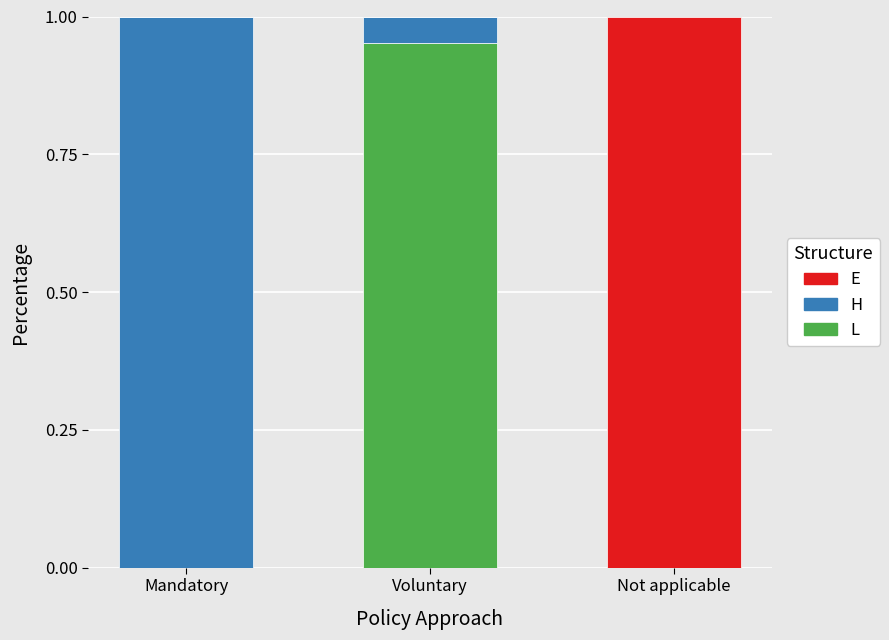

Is it true that L equals 0.0 at Not applicable?

True